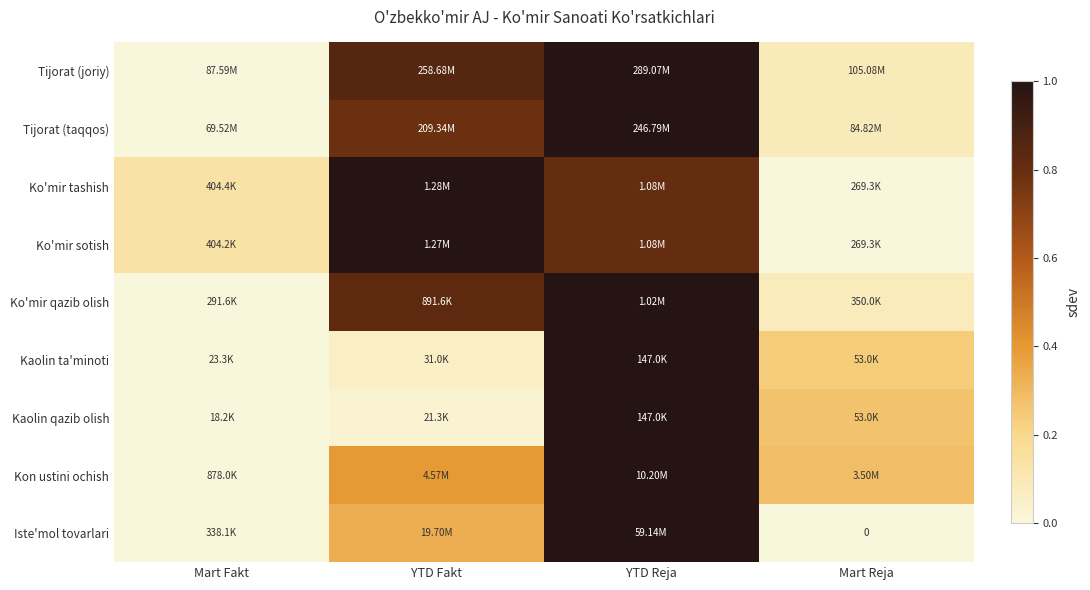

How many categories are shown in the chart?

4